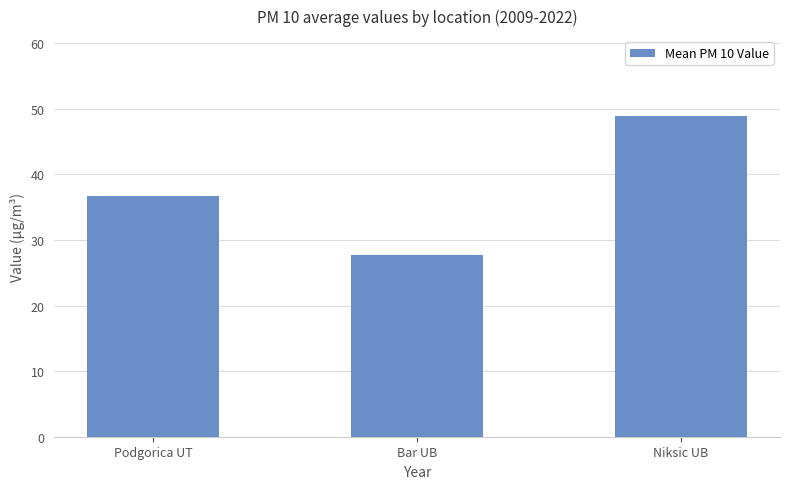

Count the number of data series in this chart.

1